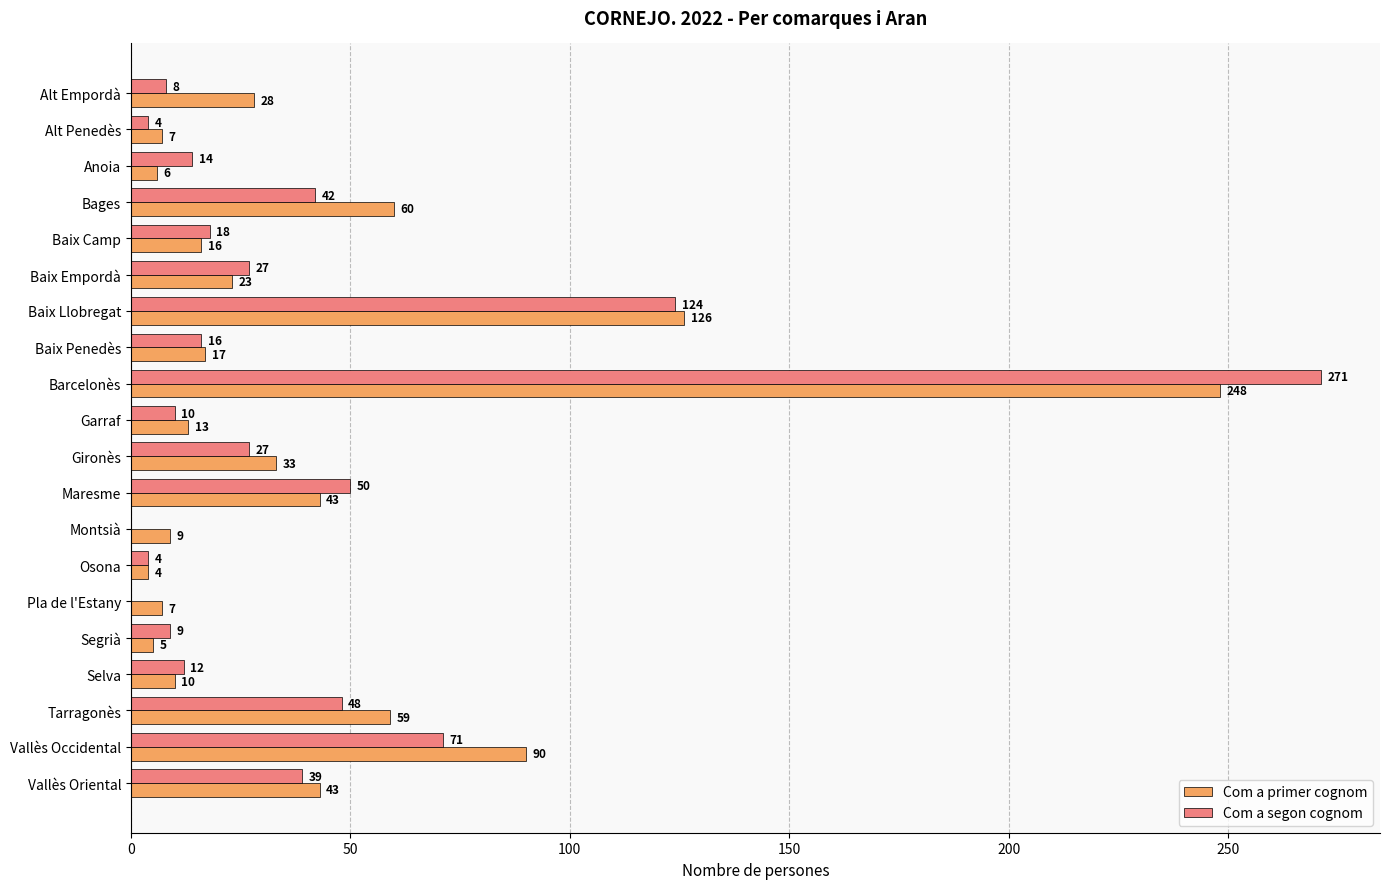

At which label is Com a primer cognom closest to 126?

Baix Llobregat